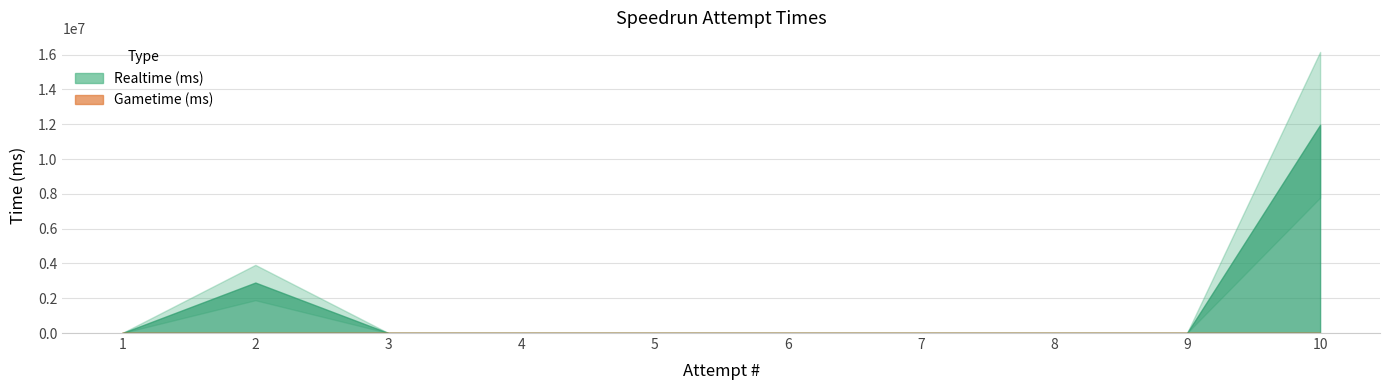

Between 6 and 5, which is larger?

6